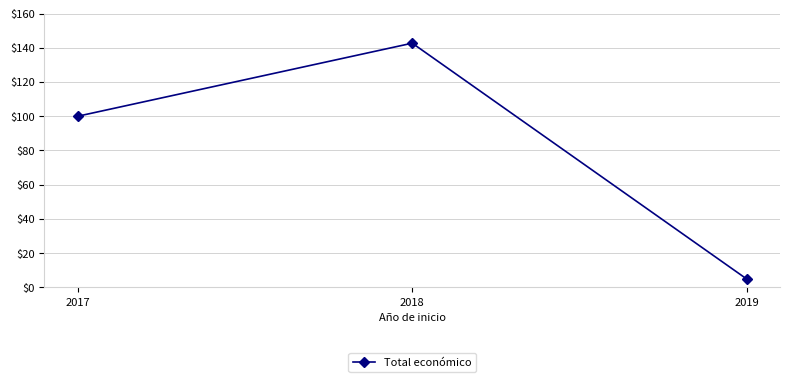

Does the chart display data point markers on the line(s)?

Yes